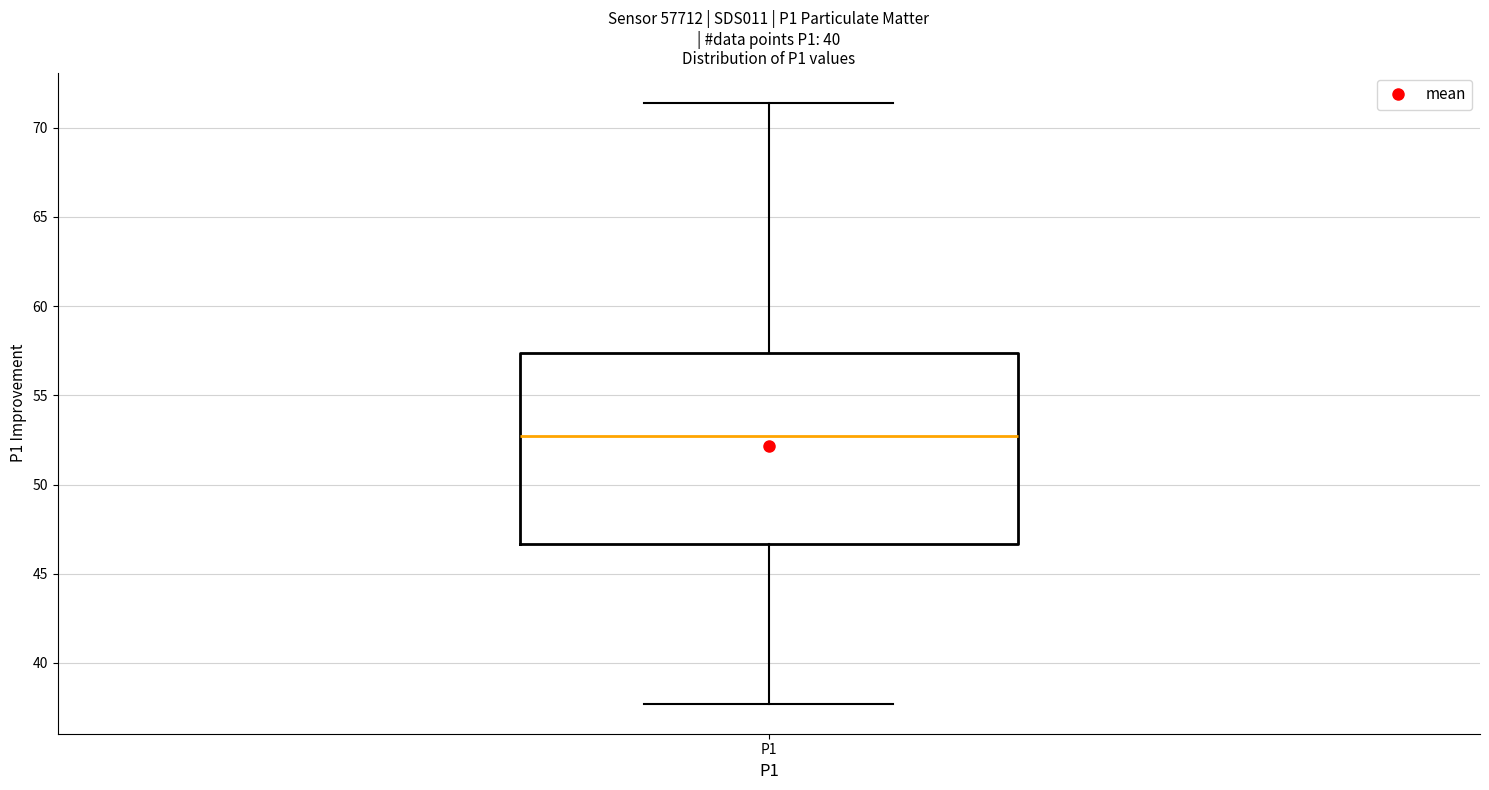

Where does the upper whisker of the box for P1 end on the y-axis? The values are not printed on the chart, so give them approximately, as read against the axis.

71.5